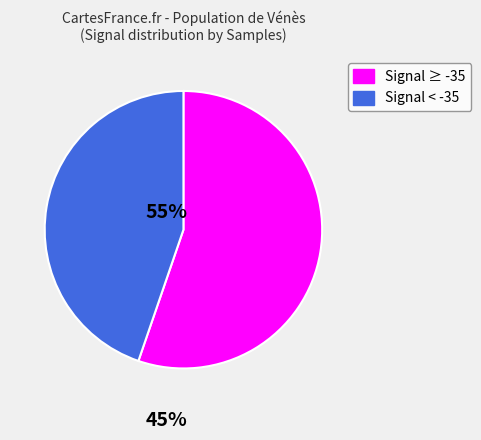

How many slices are in this pie chart?

2